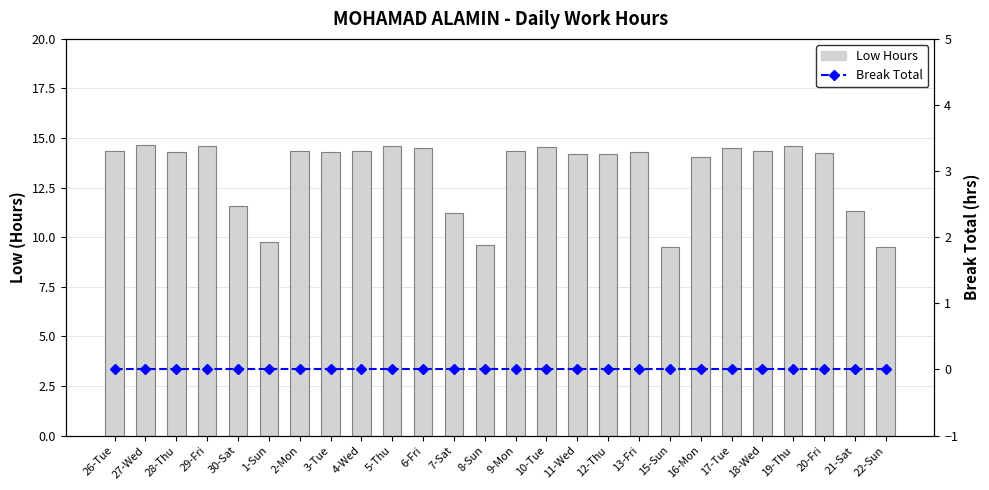

Which has a higher value, 17-Tue or 27-Wed?

27-Wed